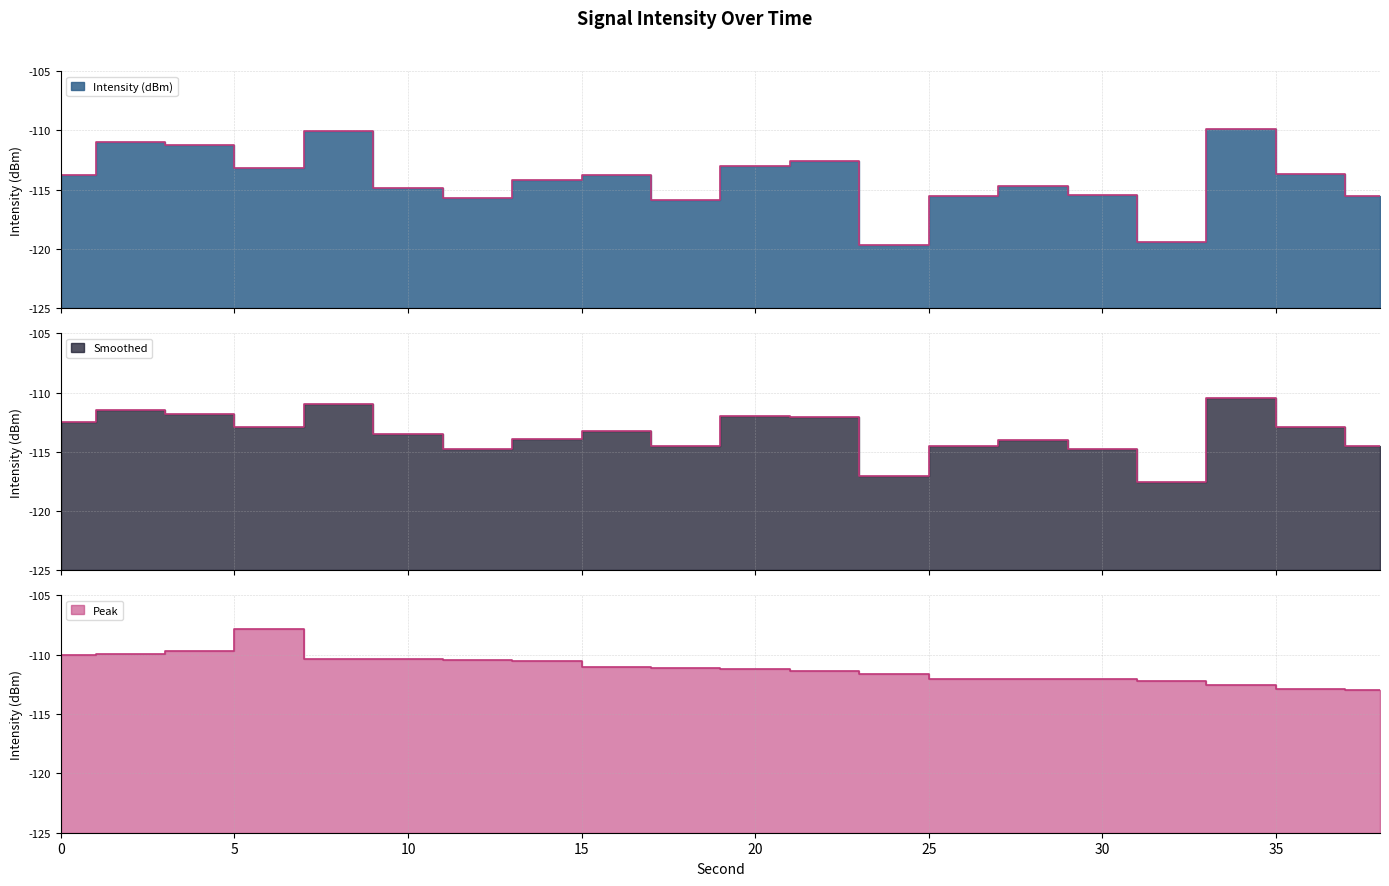

True or false: Smoothed has more than 0 points higher than both neighbors.

True